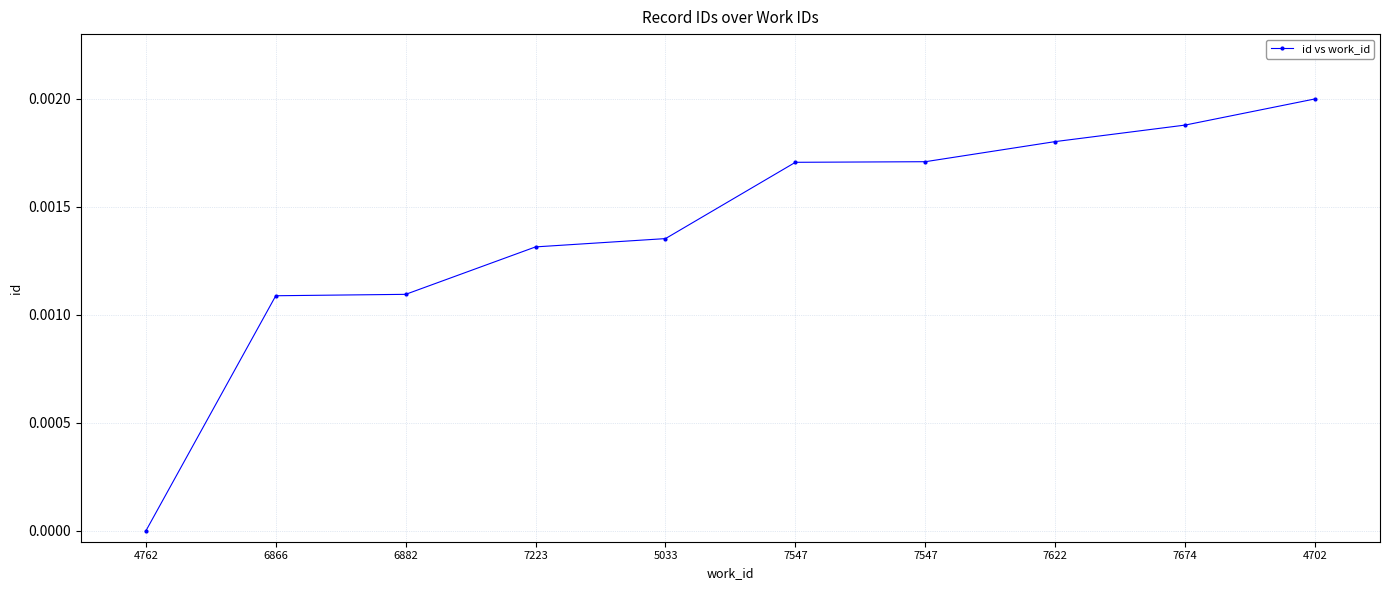

Count the number of categories in the chart.

10